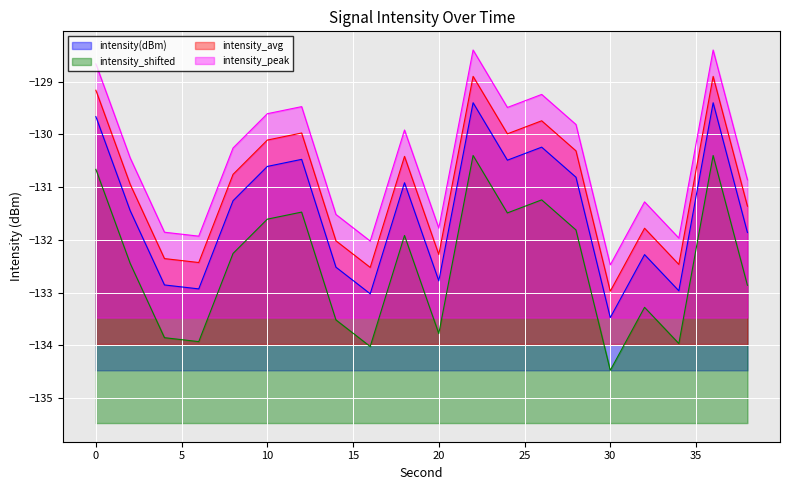

Between 4 and 28, which series saw the biggest shift?

intensity(dBm)